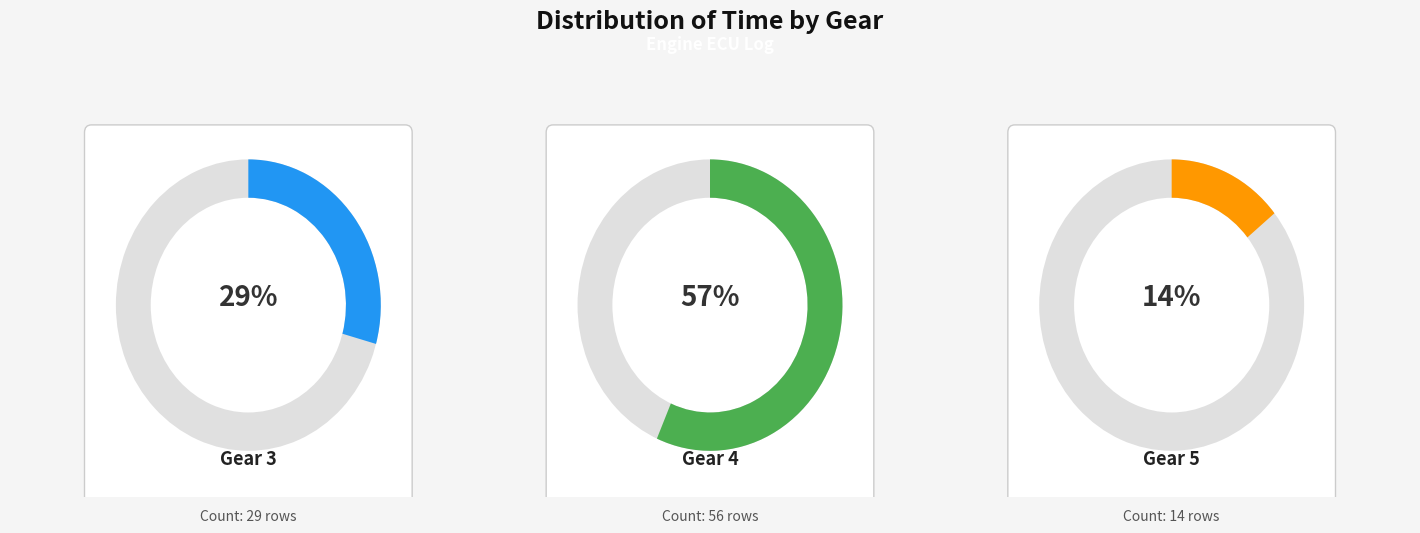

How many segments does this pie chart have?

3